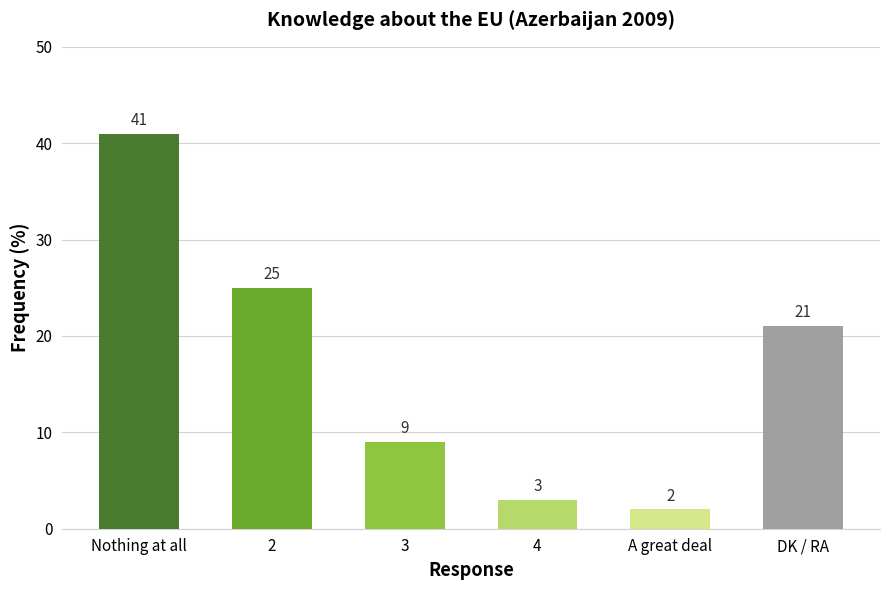

Reading left to right, extract all data points from this chart.

41	25	9	3	2	21